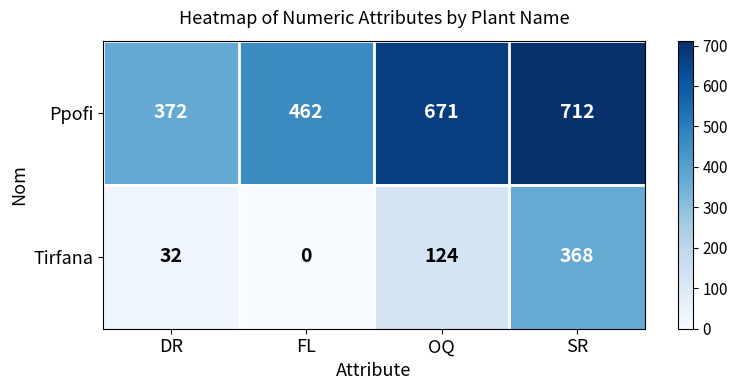

Reading left to right, list all the values displayed in this chart.

Ppofi: 372	462	671	712
Tirfana: 32	0	124	368